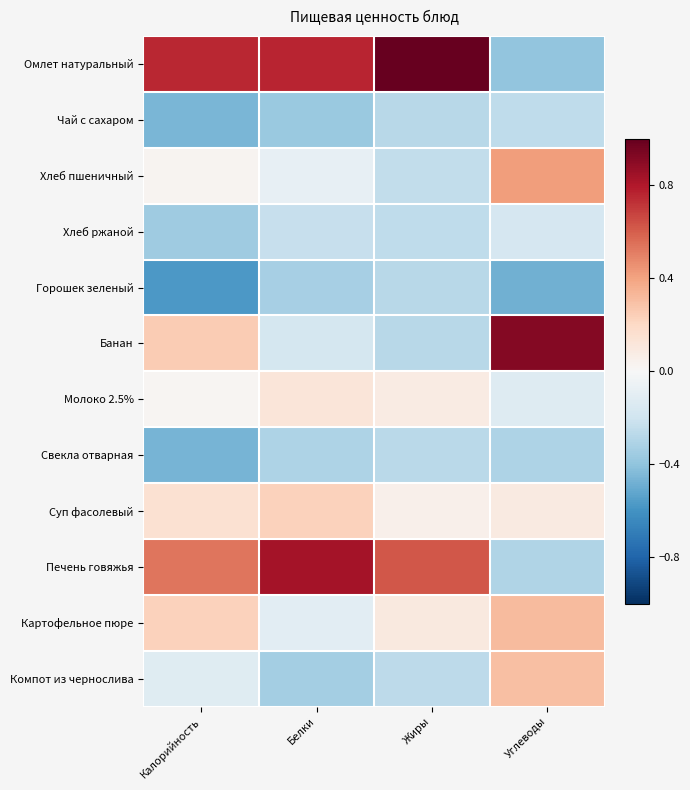

Which series has the widest spread of values?

Омлет натуральный